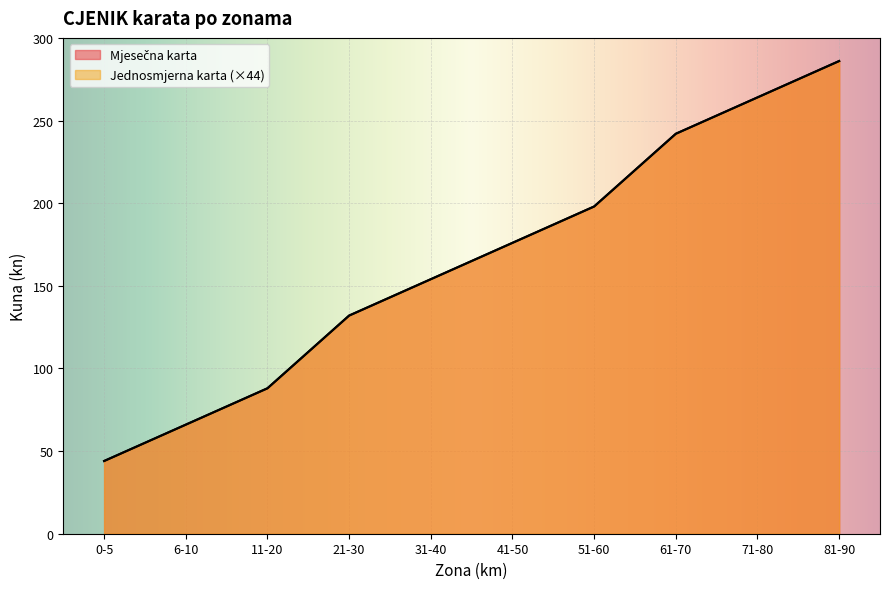

How many lines are shown in the chart?

2